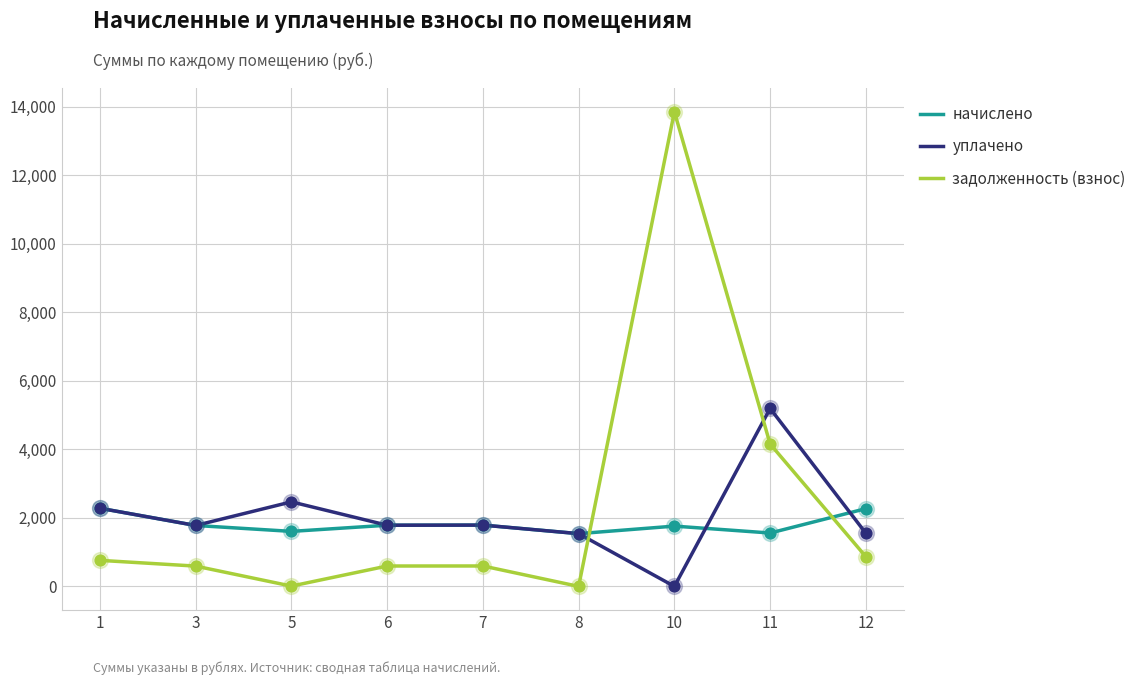

At which category is the sum across all series the highest?

10